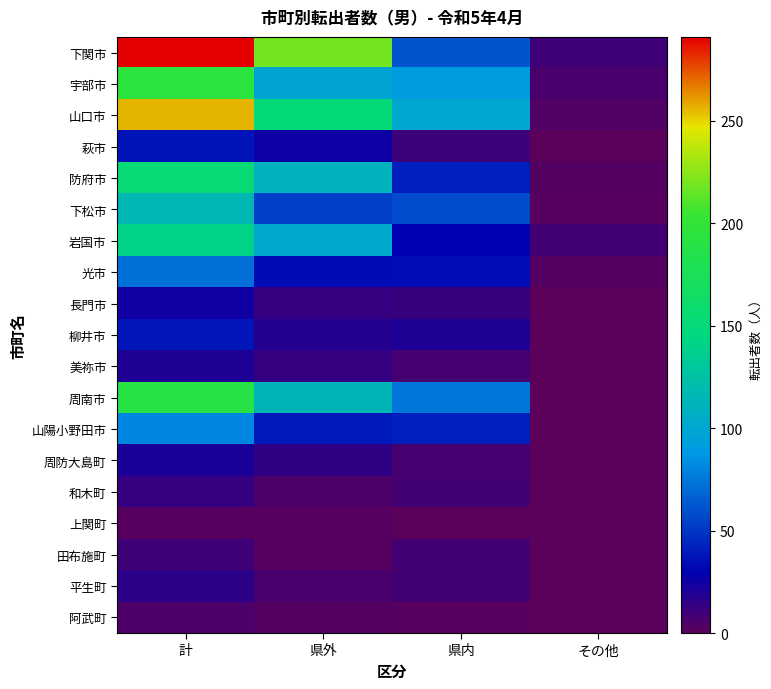

Which label corresponds to the largest value in the chart?

計